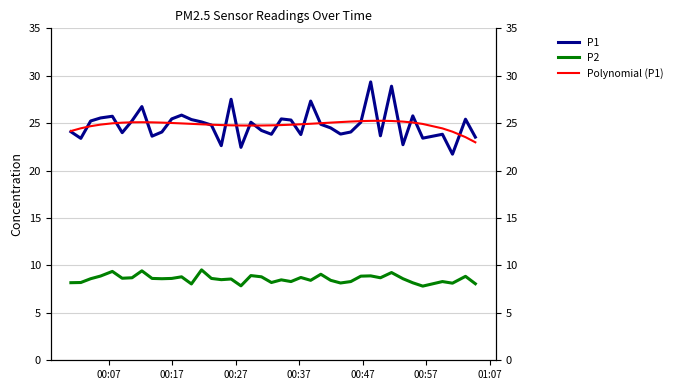

Is the value of P1 at 17 greater than the value of Polynomial (P1) at 34?

No